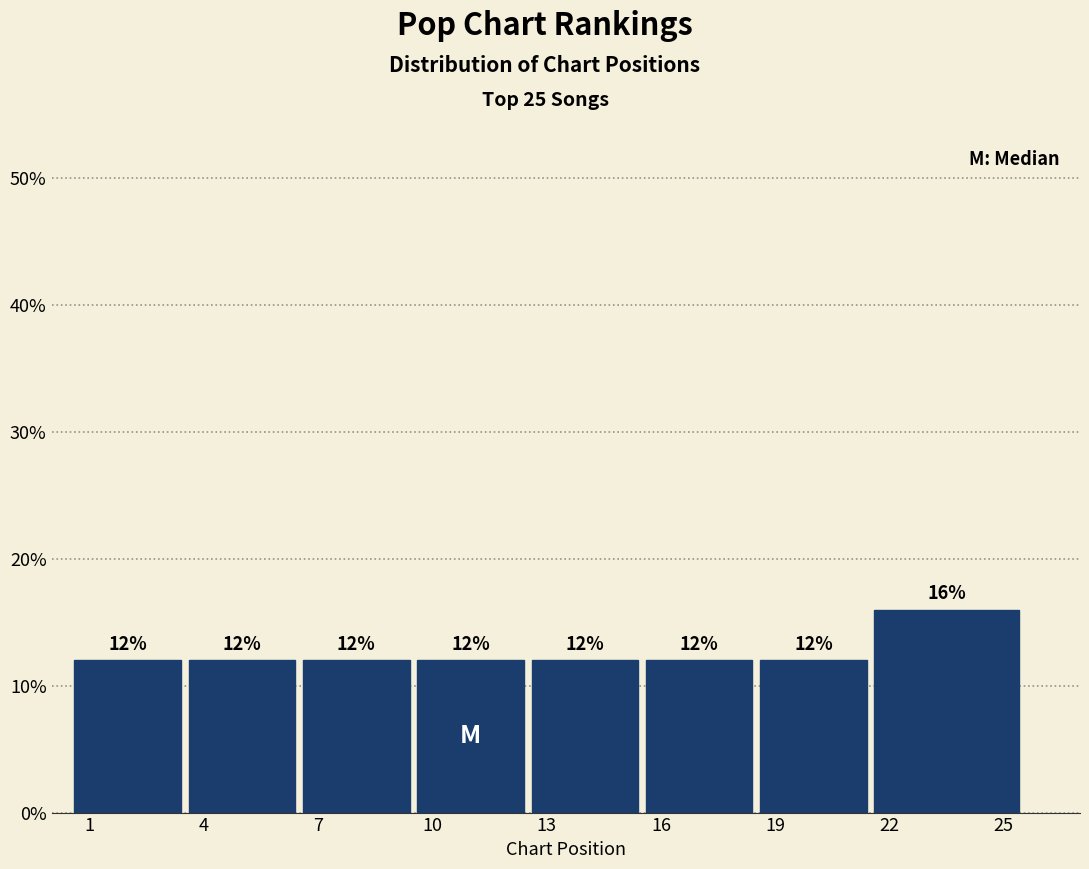

Reading left to right, list all the values displayed in this chart.

12	12	12	12	12	12	12	16